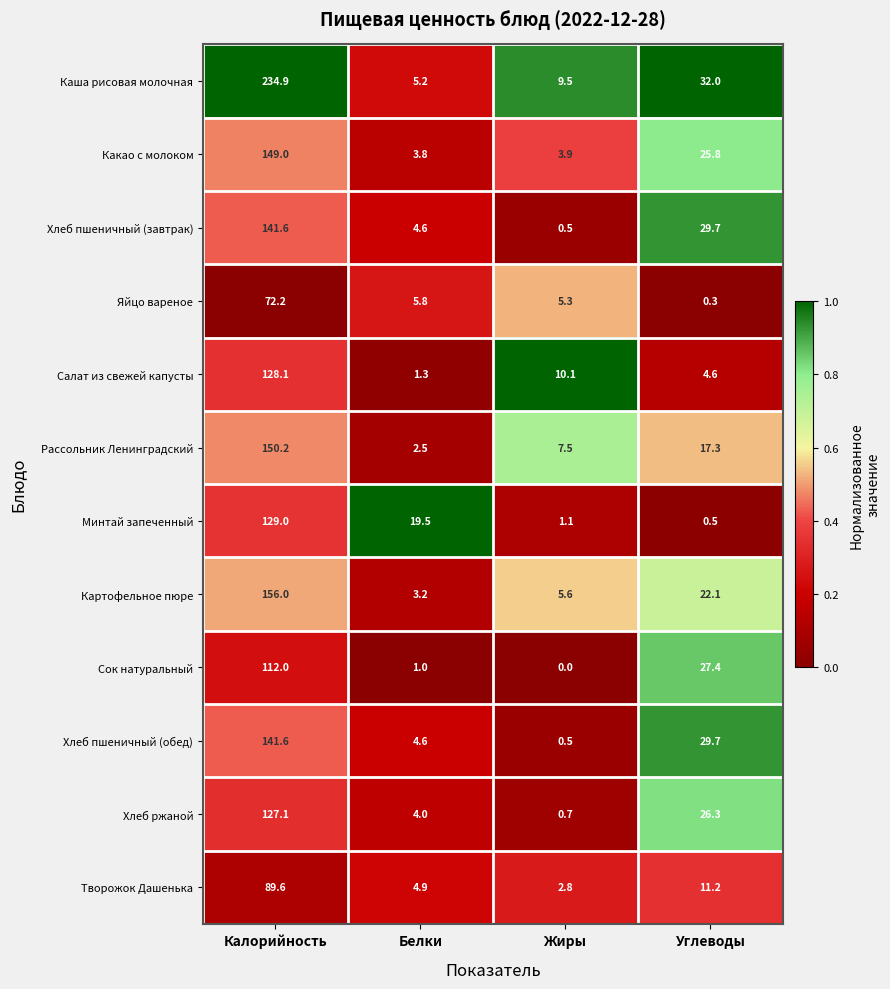

What is the spread (max minus min) of values at Жиры?

10.1